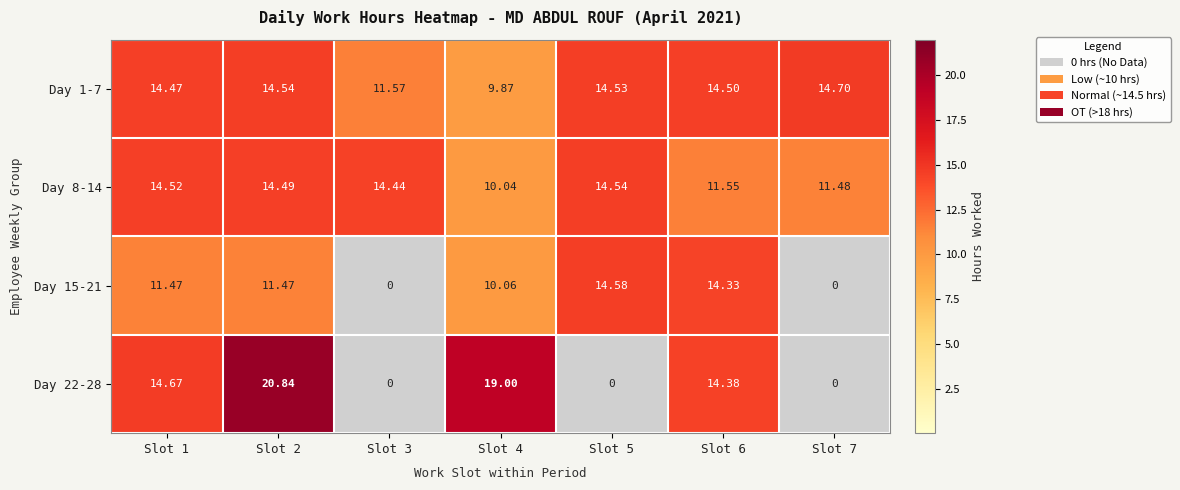

Reading left to right, transcribe all the data shown in this chart.

Day 1-7: Slot 1=14.5	Slot 2=14.5	Slot 3=11.6	Slot 4=9.9	Slot 5=14.5	Slot 6=14.5	Slot 7=14.7
Day 8-14: Slot 1=14.5	Slot 2=14.5	Slot 3=14.4	Slot 4=10.0	Slot 5=14.5	Slot 6=11.6	Slot 7=11.5
Day 15-21: Slot 1=11.5	Slot 2=11.5	Slot 3=0.0	Slot 4=10.1	Slot 5=14.6	Slot 6=14.3	Slot 7=0.0
Day 22-28: Slot 1=14.7	Slot 2=20.8	Slot 3=0.0	Slot 4=19.0	Slot 5=0.0	Slot 6=14.4	Slot 7=0.0